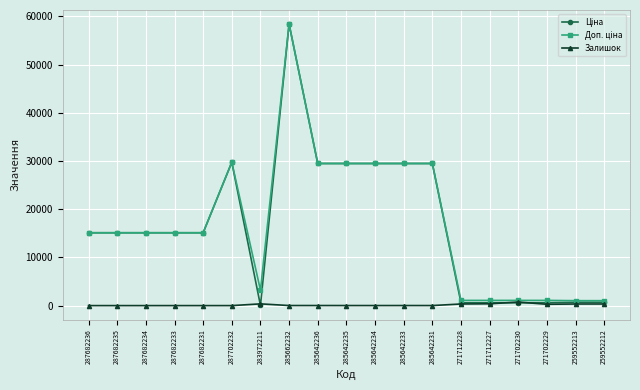

At which category does the chart reach its peak across all series?

285662232